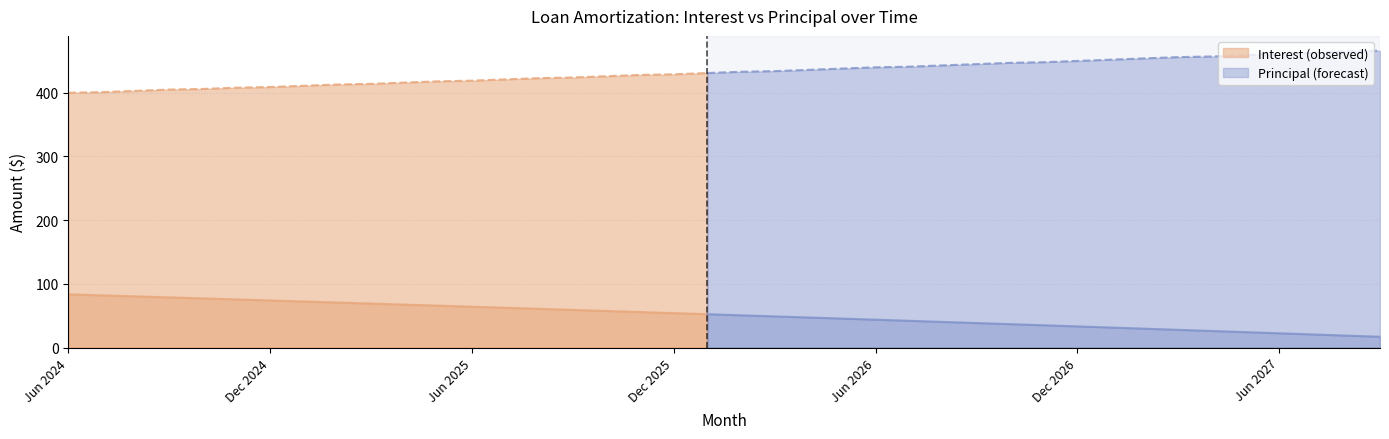

Between Jun 2027 and Apr 2027, which is larger?

Apr 2027